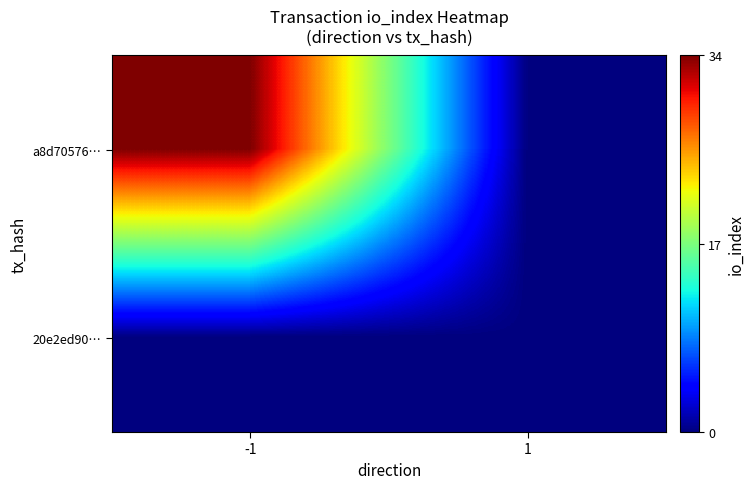

Reading left to right, what are all the values shown in this chart?

a8d70576…: -1=34	1=0
20e2ed90…: -1=0	1=0